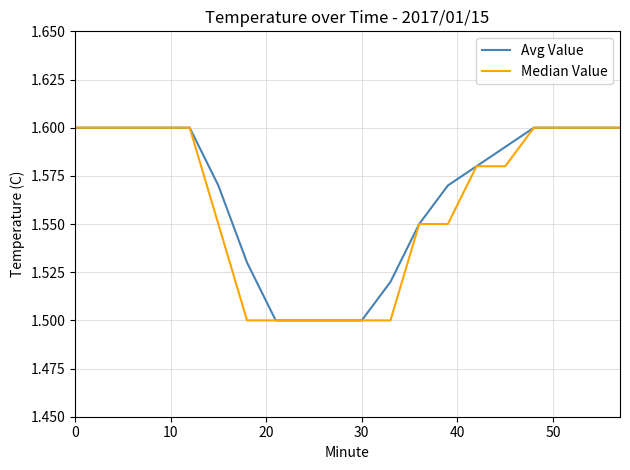

Does the chart display data point markers on the line(s)?

No